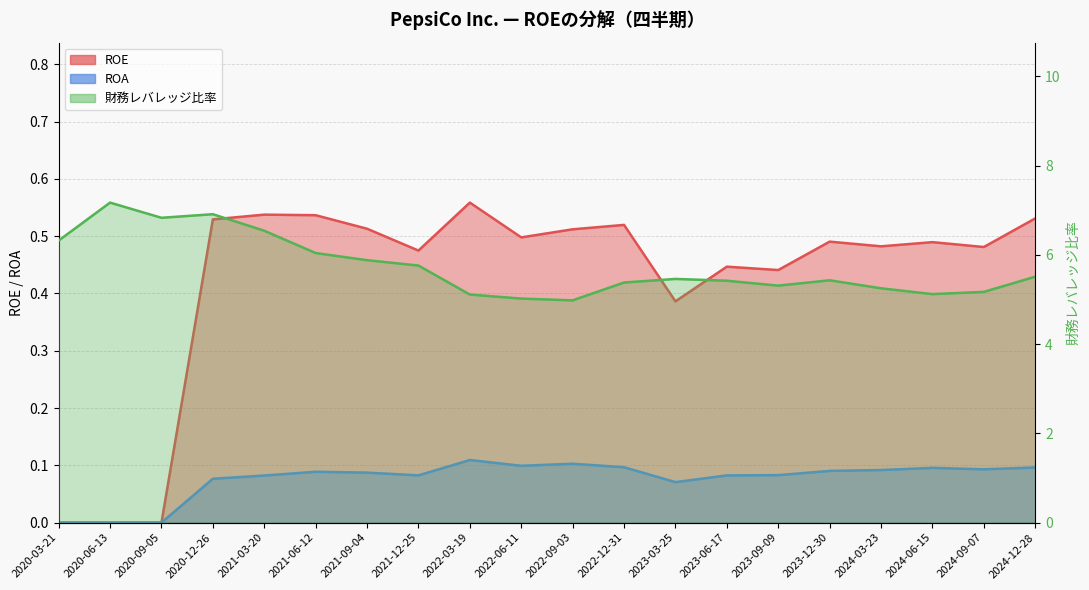

Reading left to right, list all the values displayed in this chart.

ROE: 0.0	0.0	0.0	0.5	0.5	0.5	0.5	0.5	0.6	0.5	0.5	0.5	0.4	0.4	0.4	0.5	0.5	0.5	0.5	0.5
ROA: 0.0	0.0	0.0	0.1	0.1	0.1	0.1	0.1	0.1	0.1	0.1	0.1	0.1	0.1	0.1	0.1	0.1	0.1	0.1	0.1
財務レバレッジ比率: 6.3	7.2	6.8	6.9	6.5	6.0	5.9	5.8	5.1	5.0	5.0	5.4	5.5	5.4	5.3	5.4	5.2	5.1	5.2	5.5